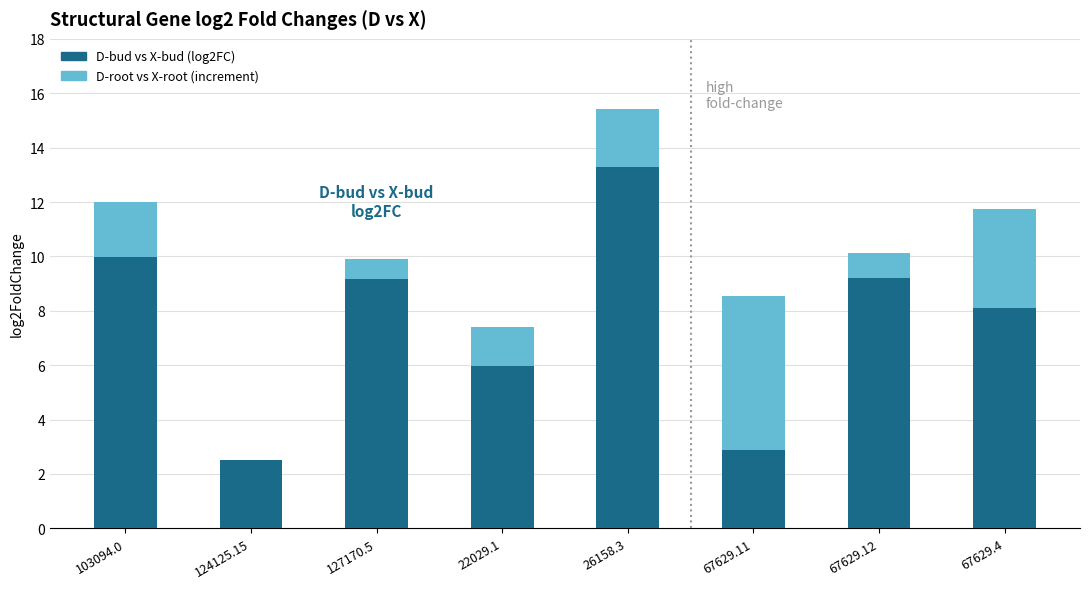

Is it true that D-bud vs X-bud (log2FC) equals 0.8 at 124125.15?

False